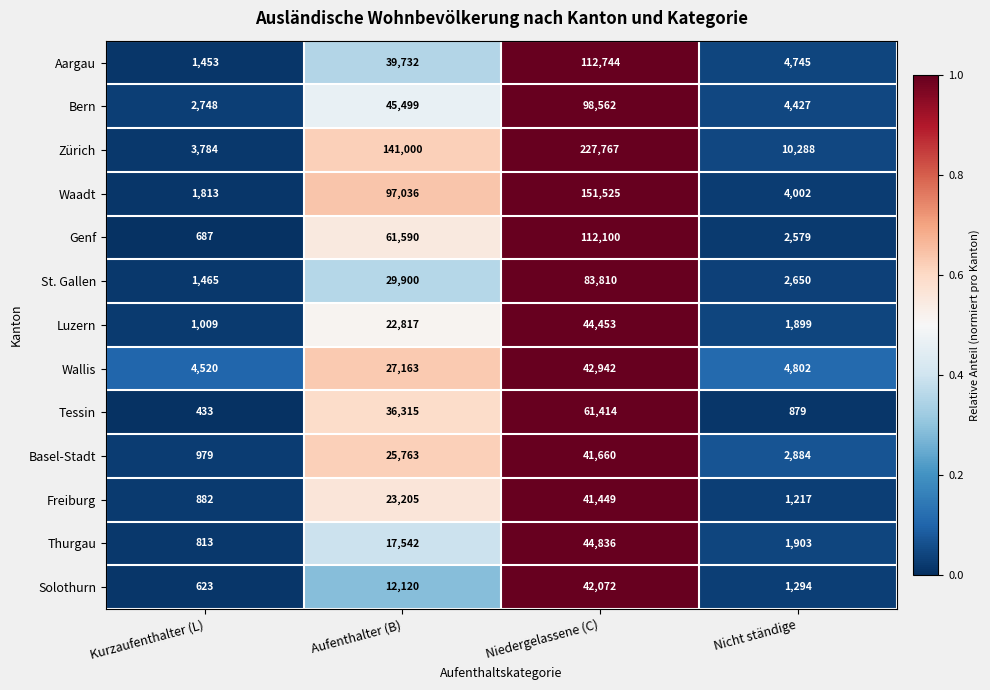

How many distinct data groups are displayed?

13